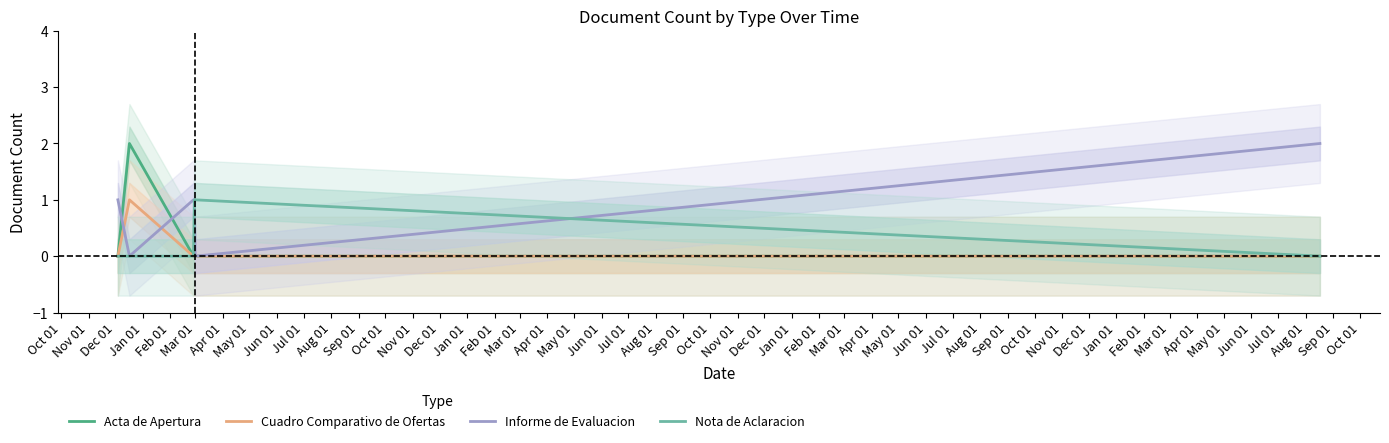

True or false: Nota de Aclaracion has more than 0 interior local peaks.

False